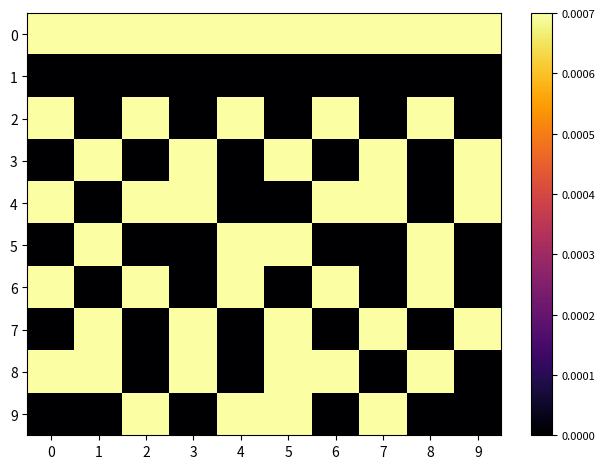

Reading right to left, what are all the values shown in this chart?

0: 9=0.0	8=0.0	7=0.0	6=0.0	5=0.0	4=0.0	3=0.0	2=0.0	1=0.0	0=0.0
1: 9=0.0	8=0.0	7=0.0	6=0.0	5=0.0	4=0.0	3=0.0	2=0.0	1=0.0	0=0.0
2: 9=0.0	8=0.0	7=0.0	6=0.0	5=0.0	4=0.0	3=0.0	2=0.0	1=0.0	0=0.0
3: 9=0.0	8=0.0	7=0.0	6=0.0	5=0.0	4=0.0	3=0.0	2=0.0	1=0.0	0=0.0
4: 9=0.0	8=0.0	7=0.0	6=0.0	5=0.0	4=0.0	3=0.0	2=0.0	1=0.0	0=0.0
5: 9=0.0	8=0.0	7=0.0	6=0.0	5=0.0	4=0.0	3=0.0	2=0.0	1=0.0	0=0.0
6: 9=0.0	8=0.0	7=0.0	6=0.0	5=0.0	4=0.0	3=0.0	2=0.0	1=0.0	0=0.0
7: 9=0.0	8=0.0	7=0.0	6=0.0	5=0.0	4=0.0	3=0.0	2=0.0	1=0.0	0=0.0
8: 9=0.0	8=0.0	7=0.0	6=0.0	5=0.0	4=0.0	3=0.0	2=0.0	1=0.0	0=0.0
9: 9=0.0	8=0.0	7=0.0	6=0.0	5=0.0	4=0.0	3=0.0	2=0.0	1=0.0	0=0.0